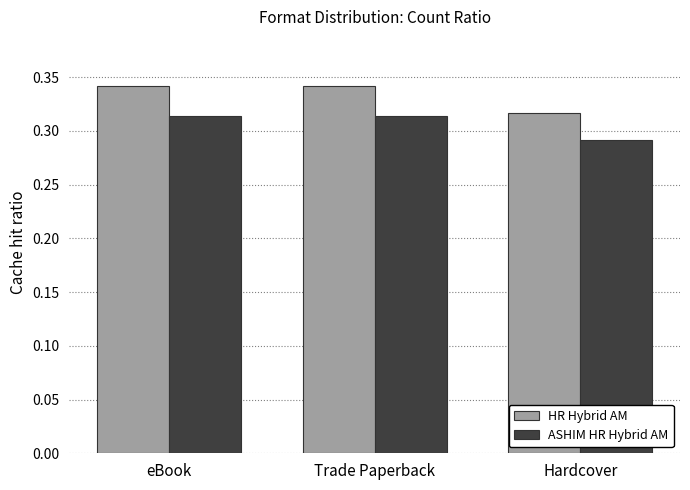

List the series in order of their peak value, lowest first.

ASHIM HR Hybrid AM, HR Hybrid AM